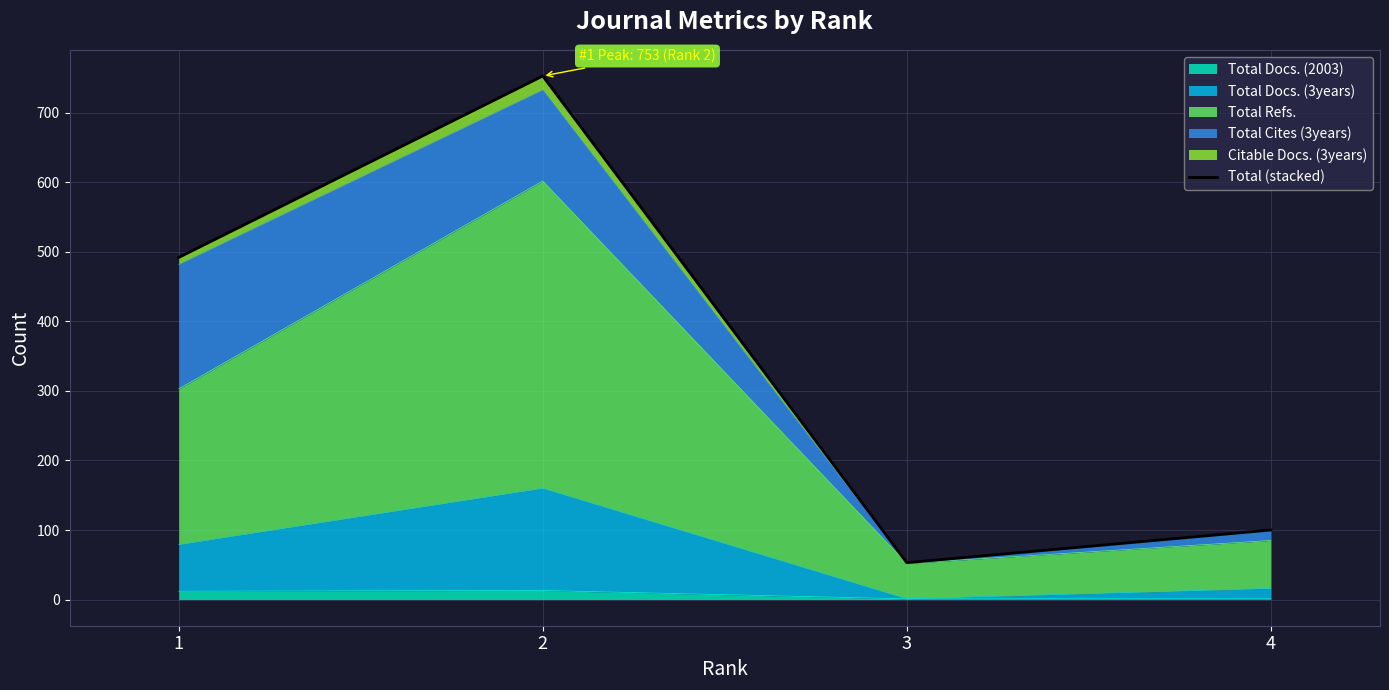

What is the difference between the values at 2 and 1?

261